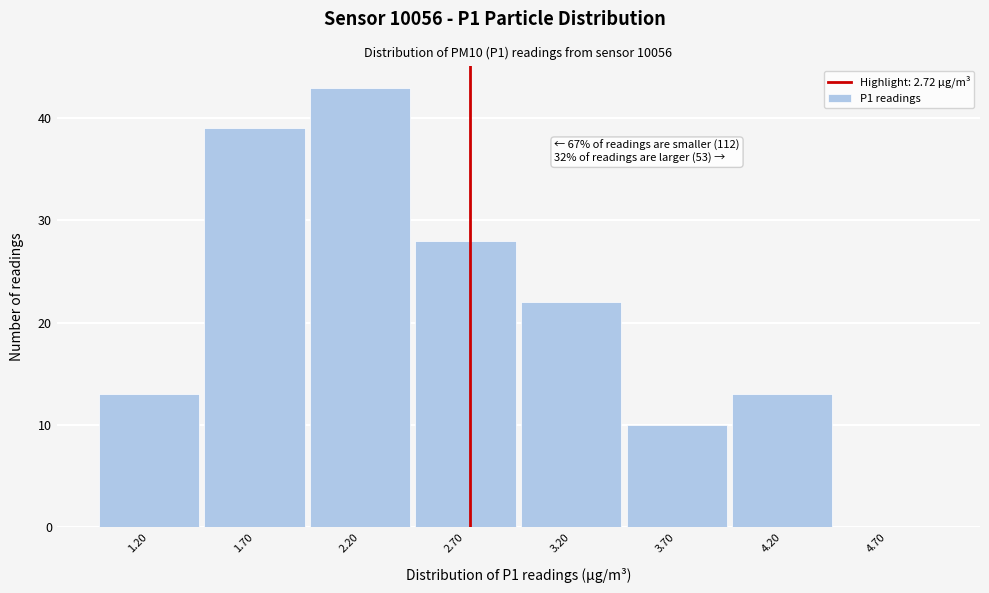

Over which range of the x-axis is the bar tallest?

1.95 to 2.45